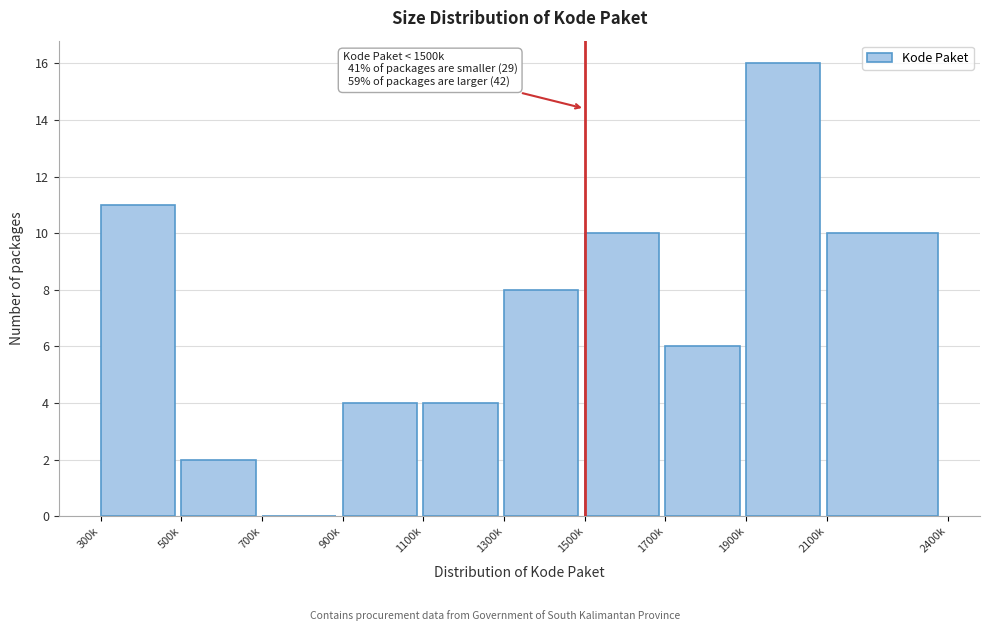

Reading left to right, transcribe all the data shown in this chart.

300k=11	500k=2	700k=0	900k=4	1100k=4	1300k=8	1500k=10	1700k=6	1900k=16	2100k=10